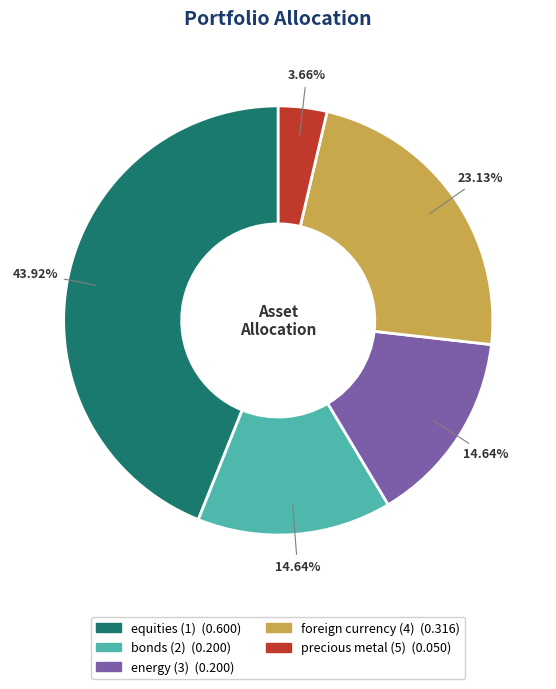

To the nearest percent, what percentage of the pie is precious metal (5)?

4%